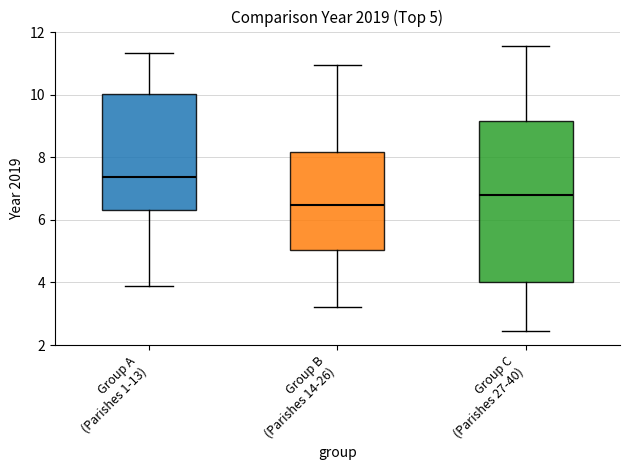

Which box is the tallest, from its lower edge to its upper edge?

Group C (Parishes 27-40)